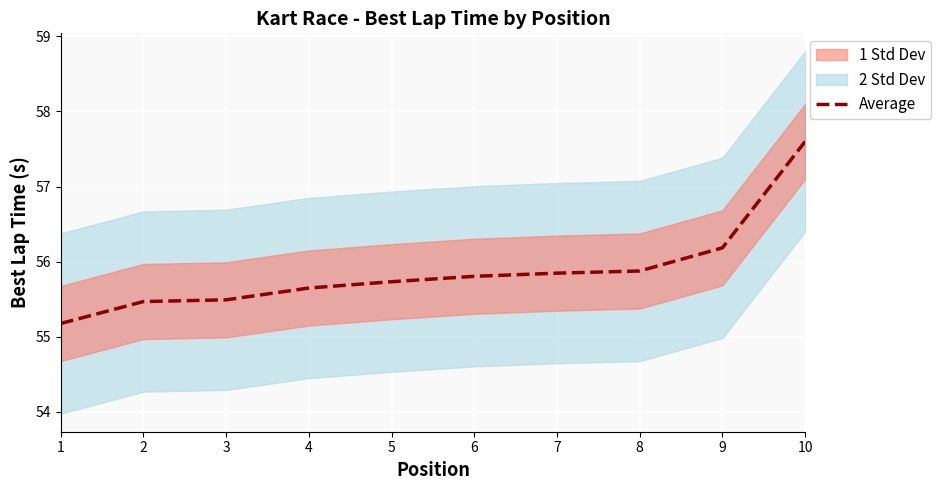

What is the change in value from 9 to 10?

+1.4